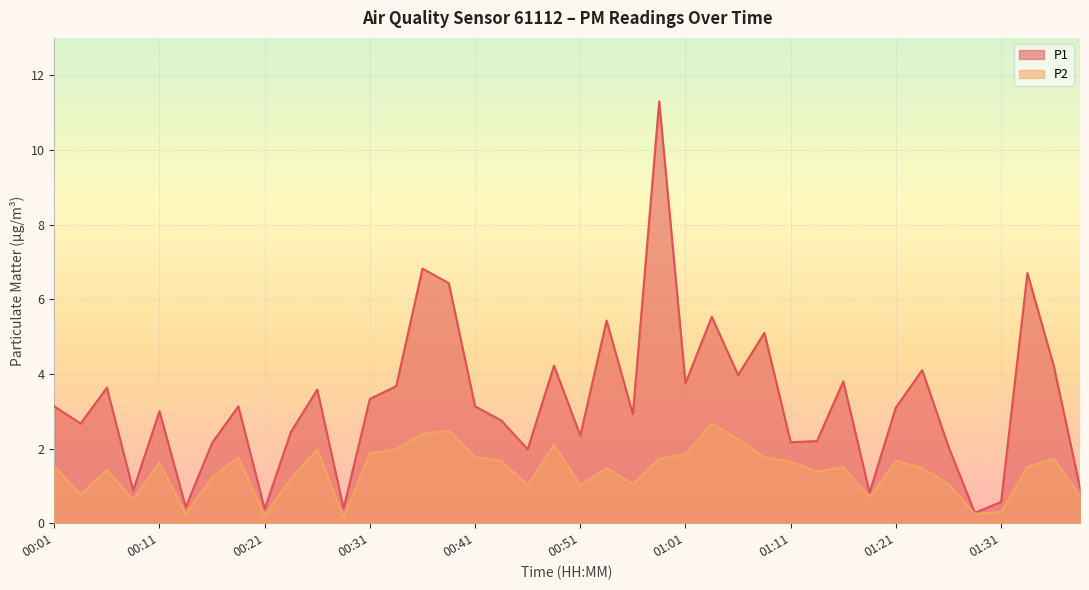

Reading left to right, what are all the values shown in this chart?

P1: 3.1	2.7	3.6	0.9	3.0	0.4	2.1	3.1	0.4	2.5	3.6	0.4	3.3	3.7	6.8	6.4	3.1	2.8	2.0	4.2	2.4	5.4	2.9	11.3	3.8	5.5	4.0	5.1	2.2	2.2	3.8	0.8	3.1	4.1	2.0	0.3	0.6	6.7	4.2	0.9
P2: 1.5	0.8	1.4	0.6	1.6	0.2	1.2	1.8	0.2	1.2	2.0	0.1	1.9	2.0	2.4	2.5	1.8	1.7	1.0	2.1	1.0	1.5	1.1	1.7	1.9	2.7	2.2	1.8	1.6	1.4	1.5	0.7	1.7	1.5	1.1	0.2	0.3	1.5	1.7	0.7